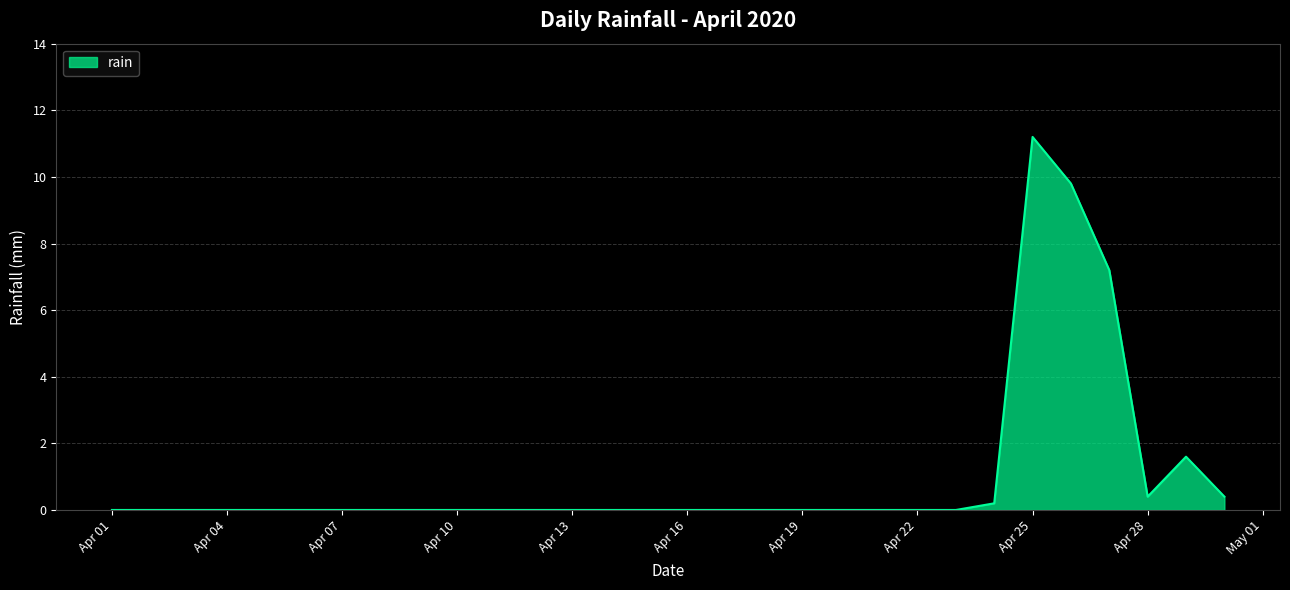

What is the difference between the maximum and minimum values?

11.2